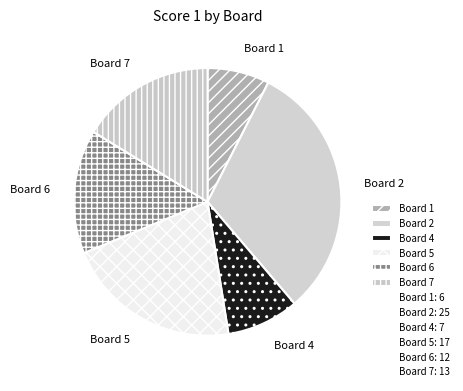

Do Board 7 and Board 4 together represent more than half of the pie?

No